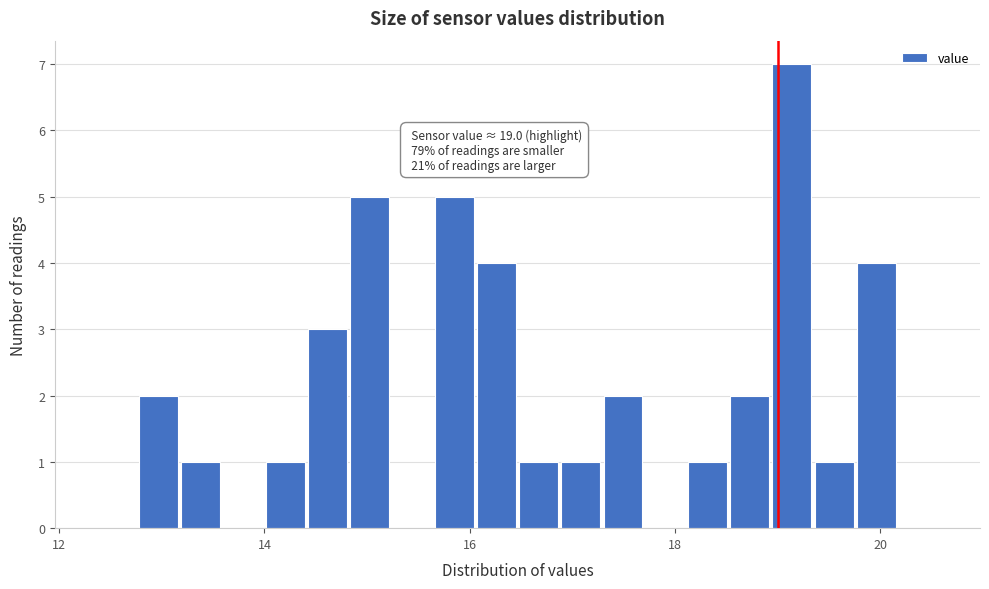

Around what value on the x-axis is the tallest bar? Give the approximate position of its centre, as read against the axis.

19.2